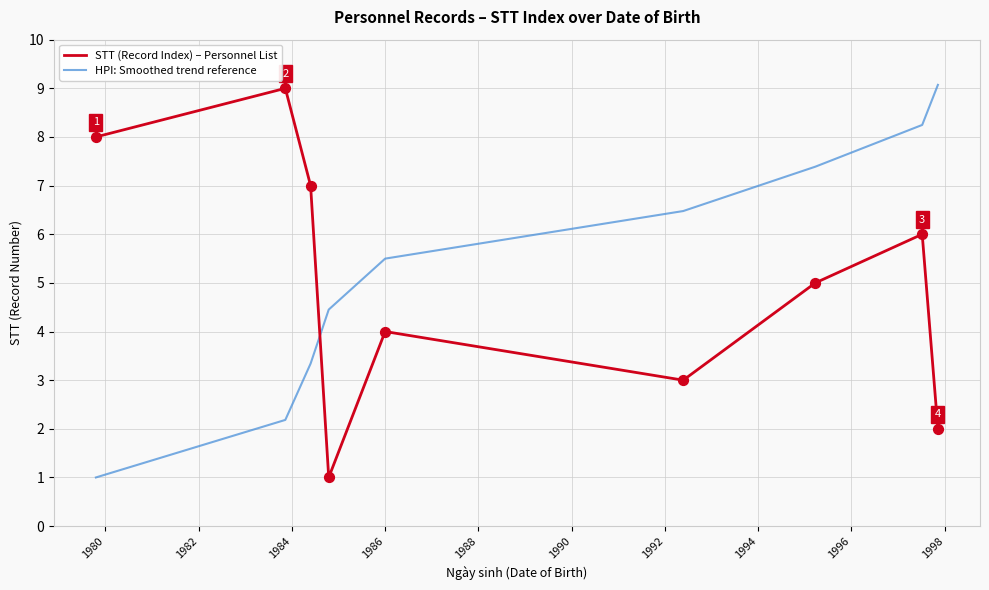

How many times do STT (Record Index) – Personnel List and HPI: Smoothed trend reference cross each other?

1